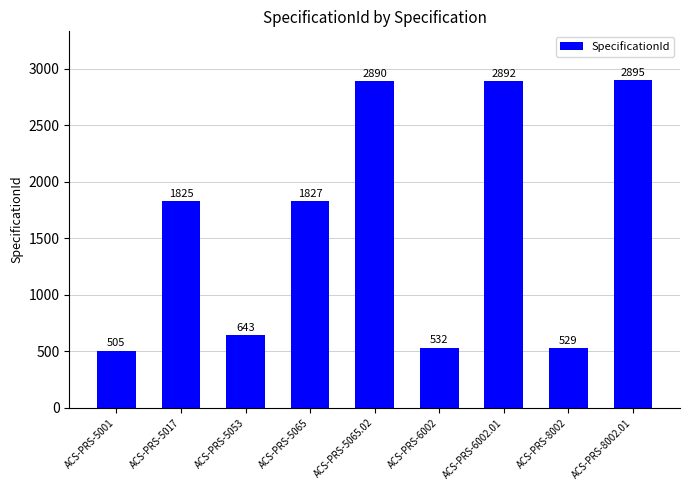

How many bars are there in total?

9